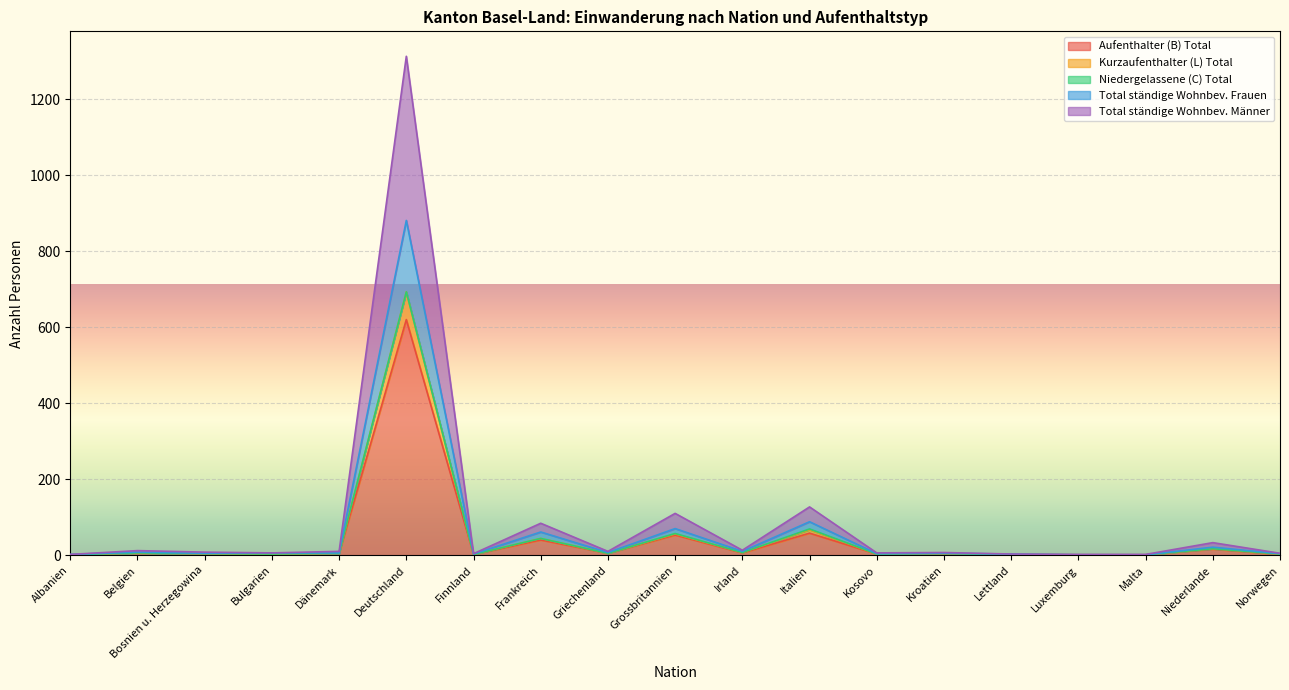

True or false: Total ständige Wohnbev. Männer has a value of 14 at Dänemark.

False